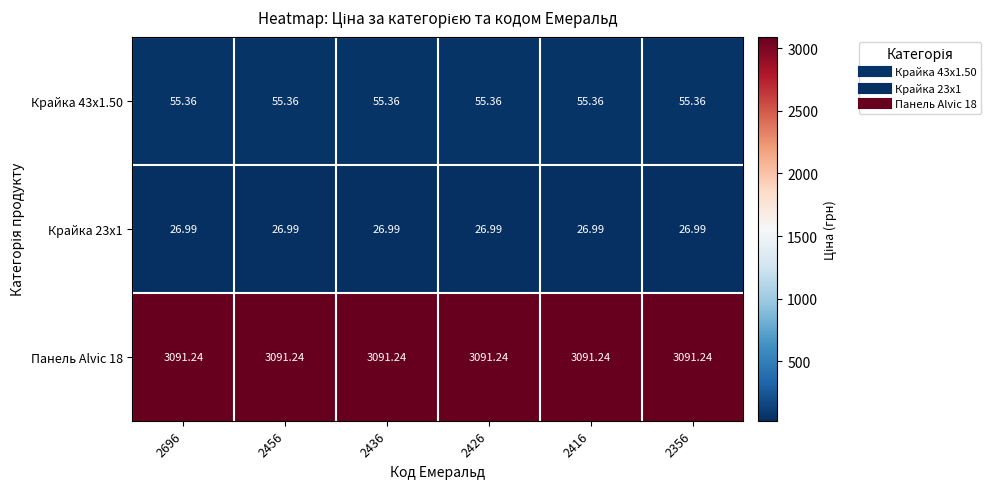

Is the value of Крайка 43x1.50 at 2696 greater than the value of Крайка 23x1 at 2416?

Yes